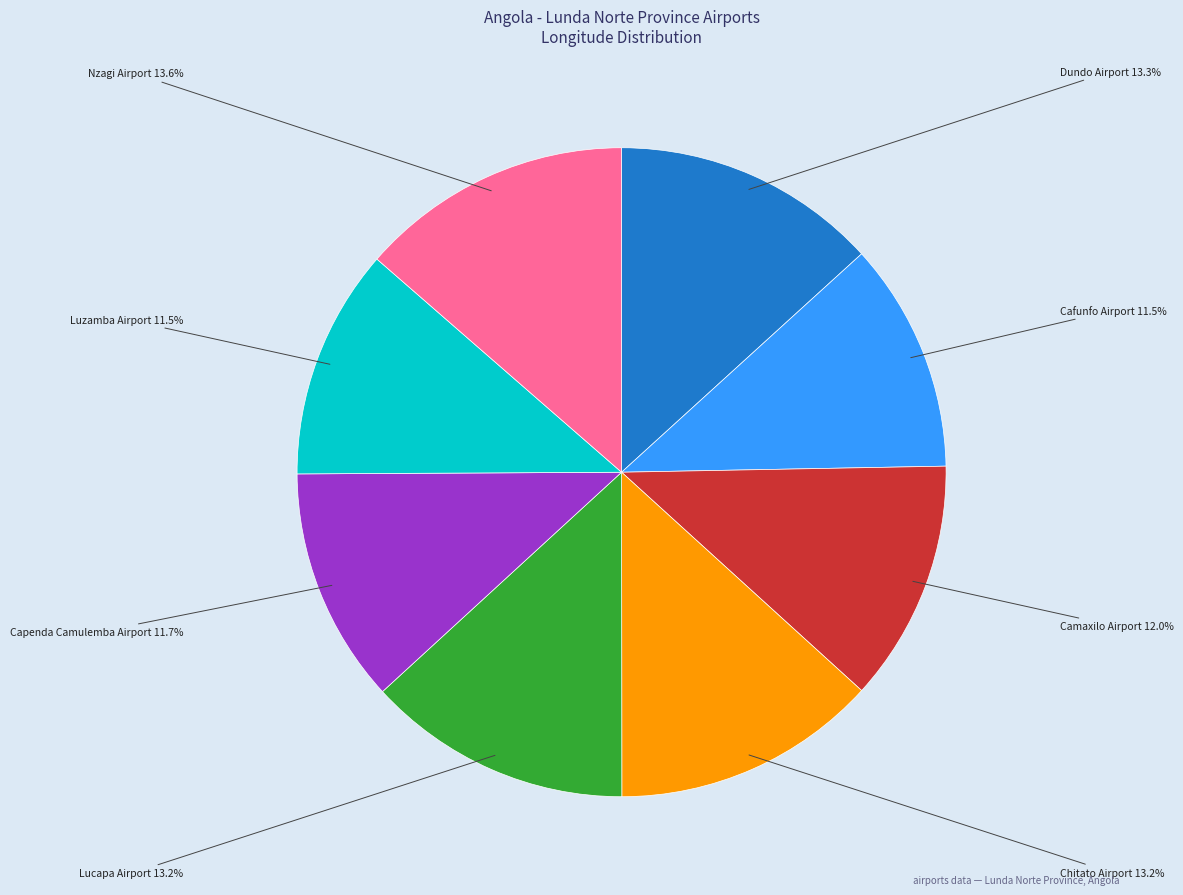

Is there any slice that represents more than half of the pie?

No